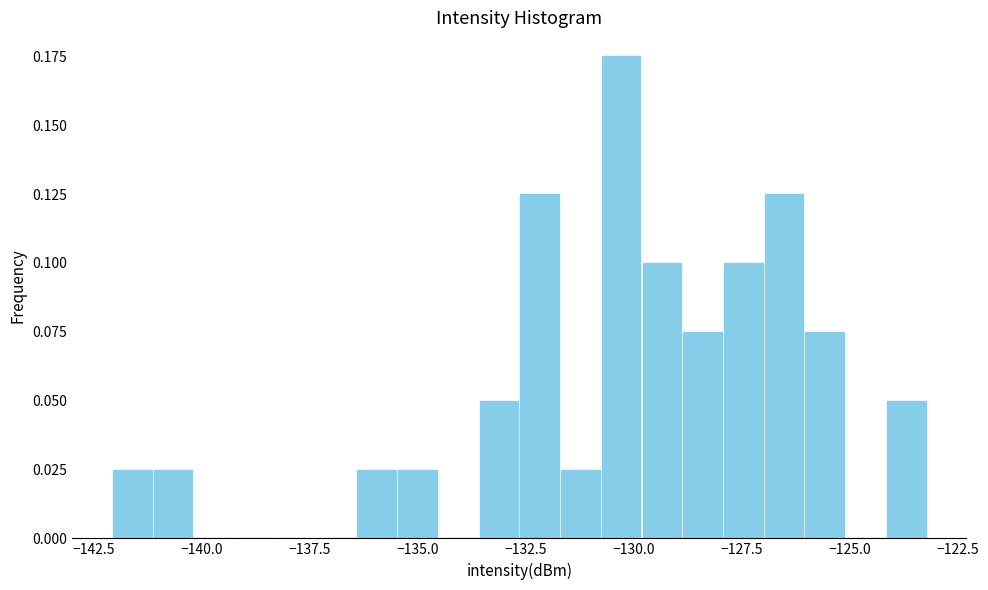

Around what value on the x-axis is the tallest bar? Give the approximate position of its centre, as read against the axis.

-130.5